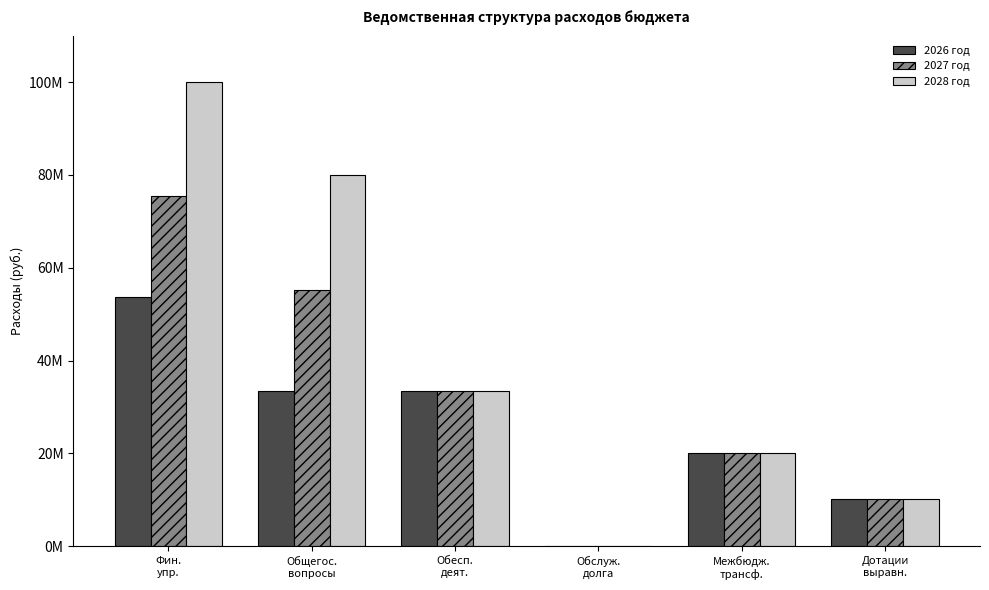

Are the bars grouped side by side (vs. stacked)?

Yes